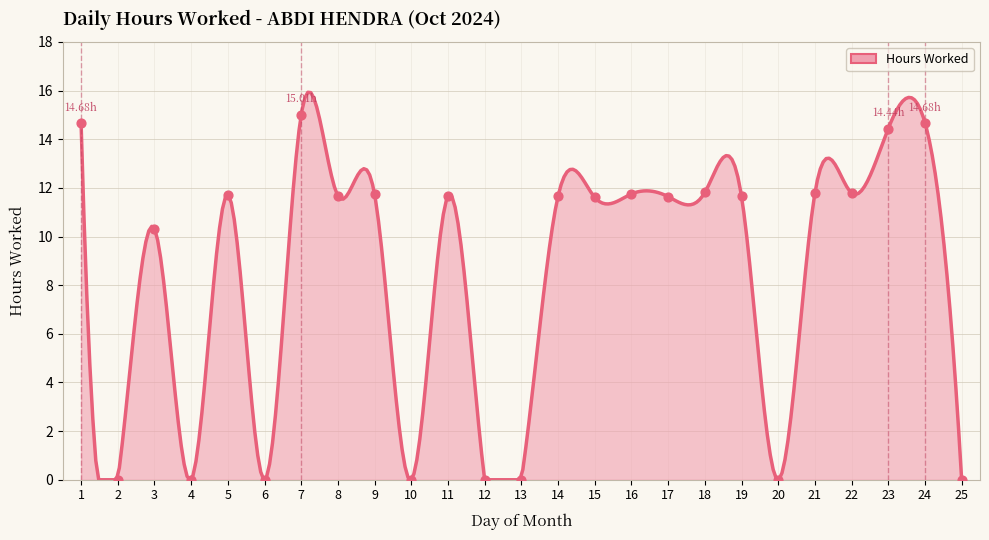

Between 19 and 2, which is larger?

19